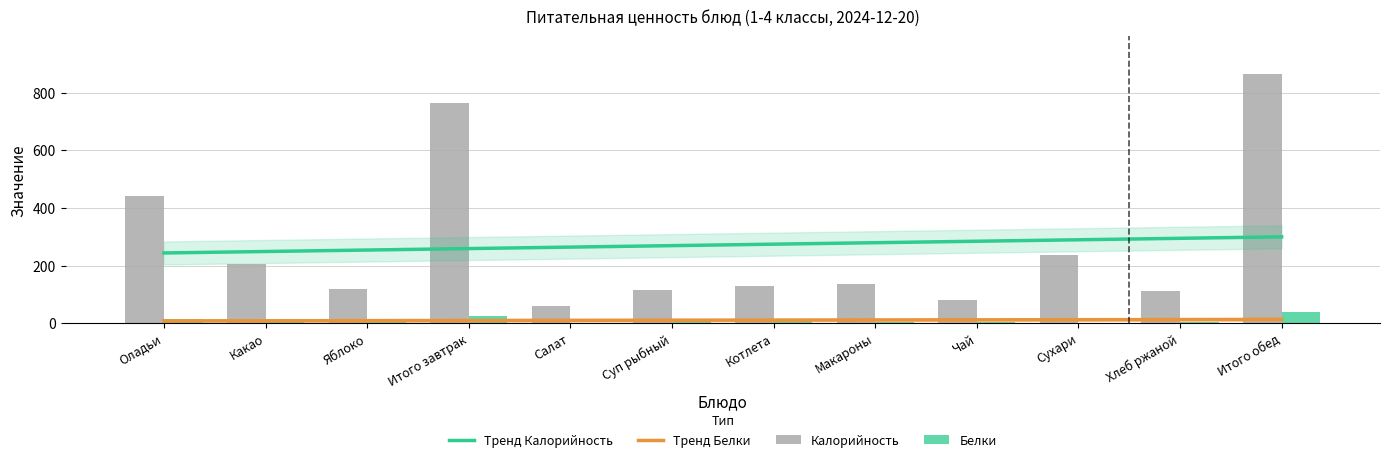

What is the label of the 7th bar from the right?

Суп рыбный